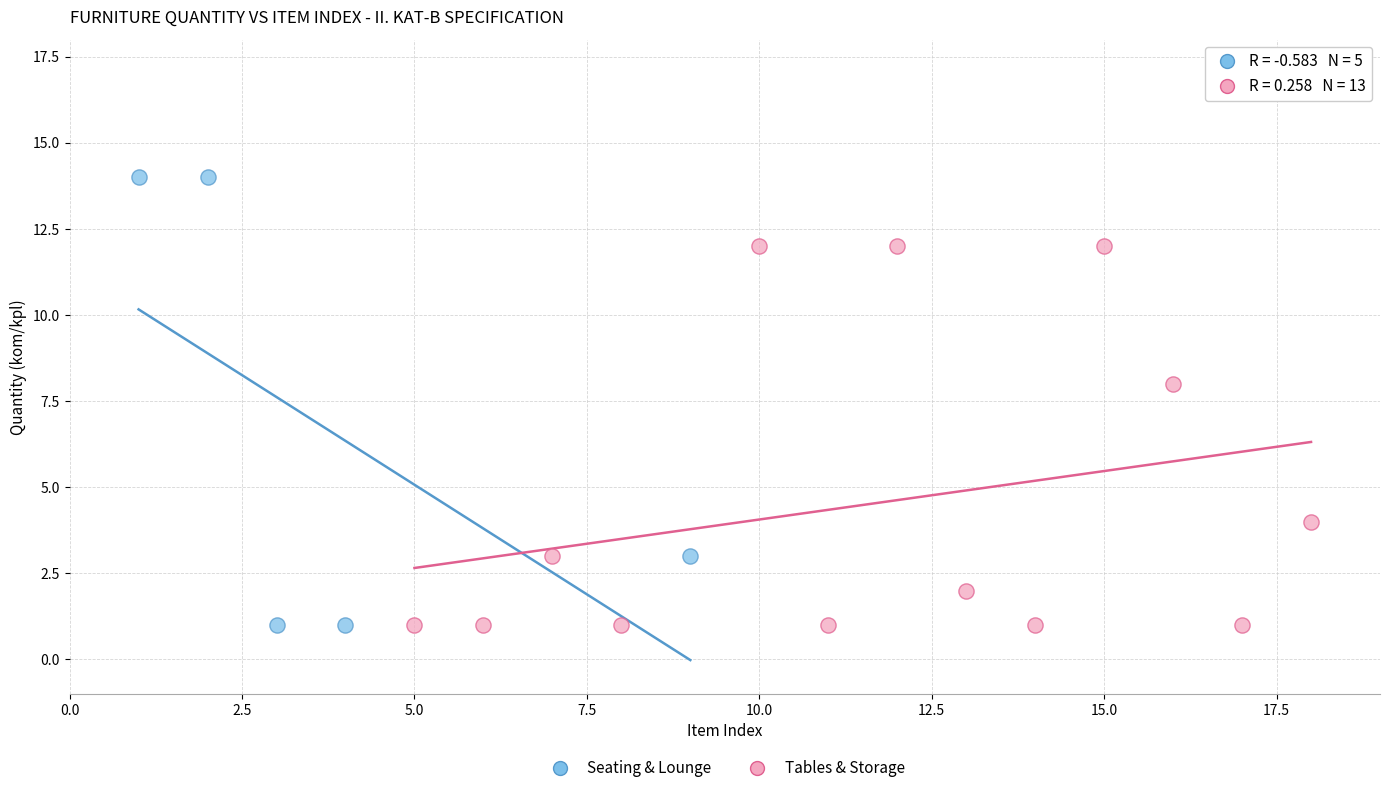

Which series has the widest spread of Y values?

Seating & Lounge